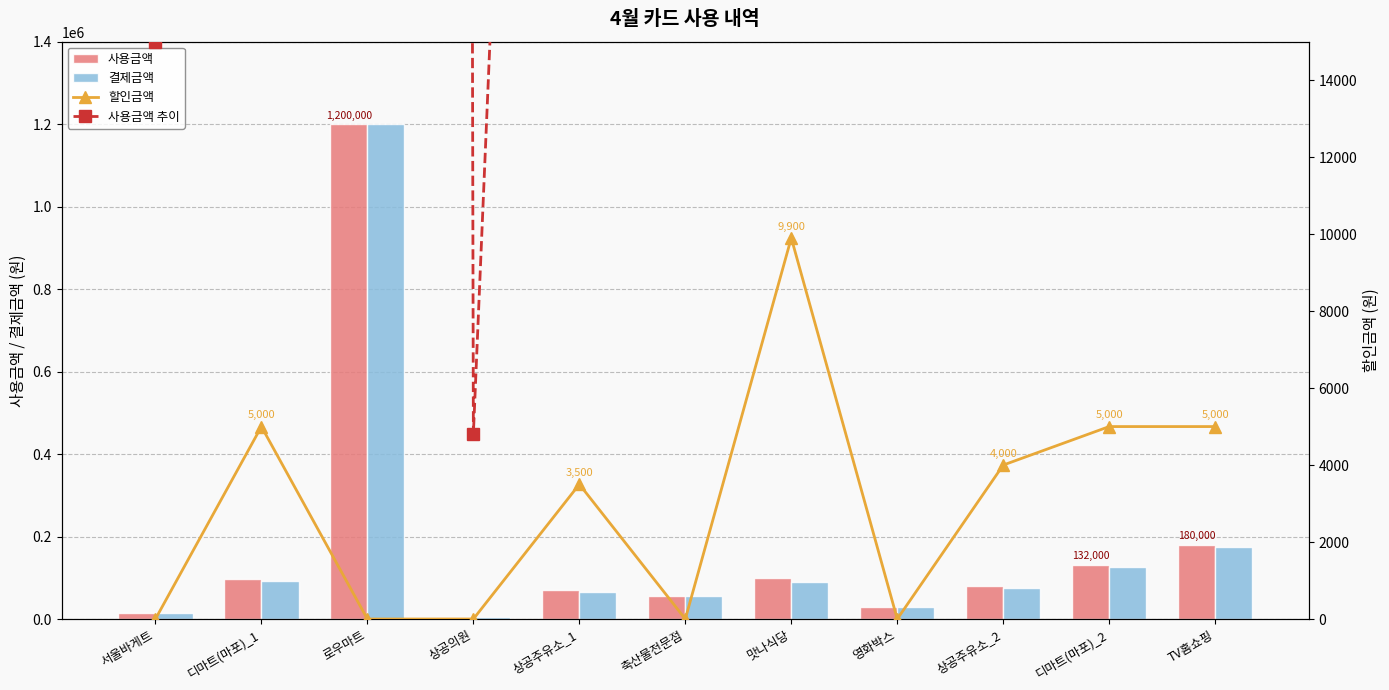

What is the maximum value for 결제금액?

1200000